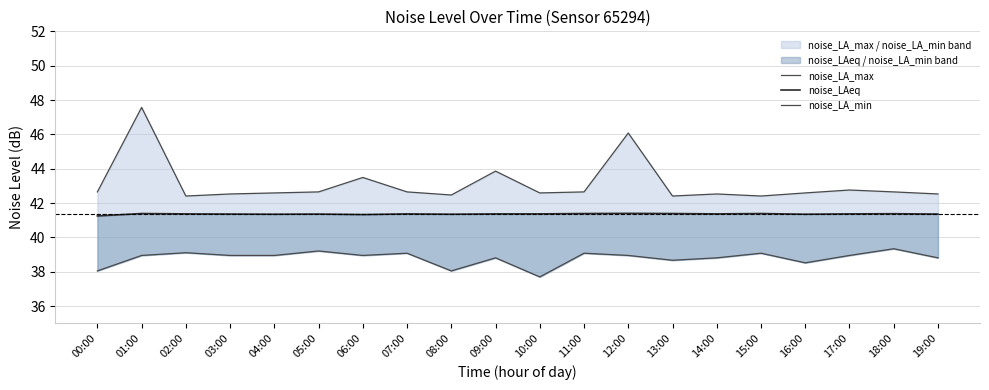

What are all the series names shown in the legend?

noise_LA_max, noise_LAeq, noise_LA_min